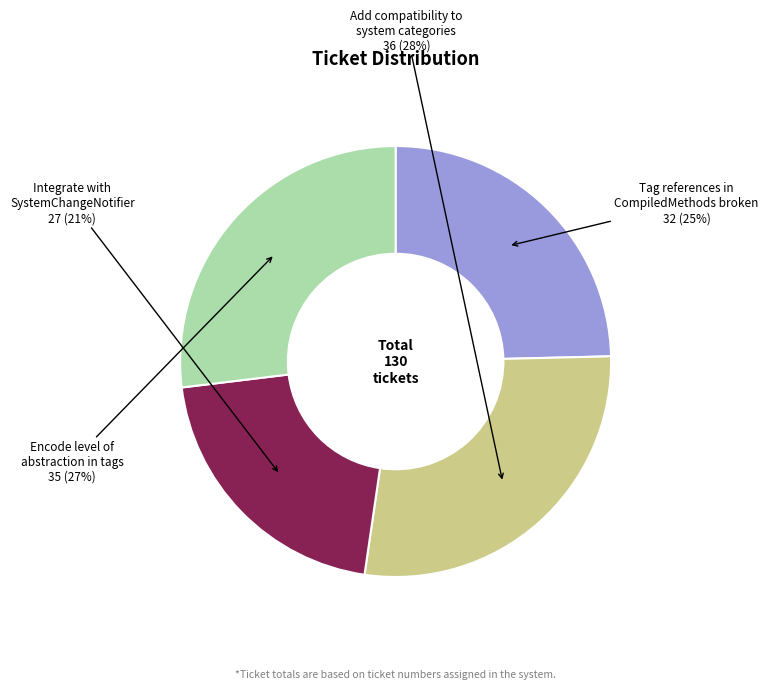

Which slice is the largest?

Add compatibility to system categories